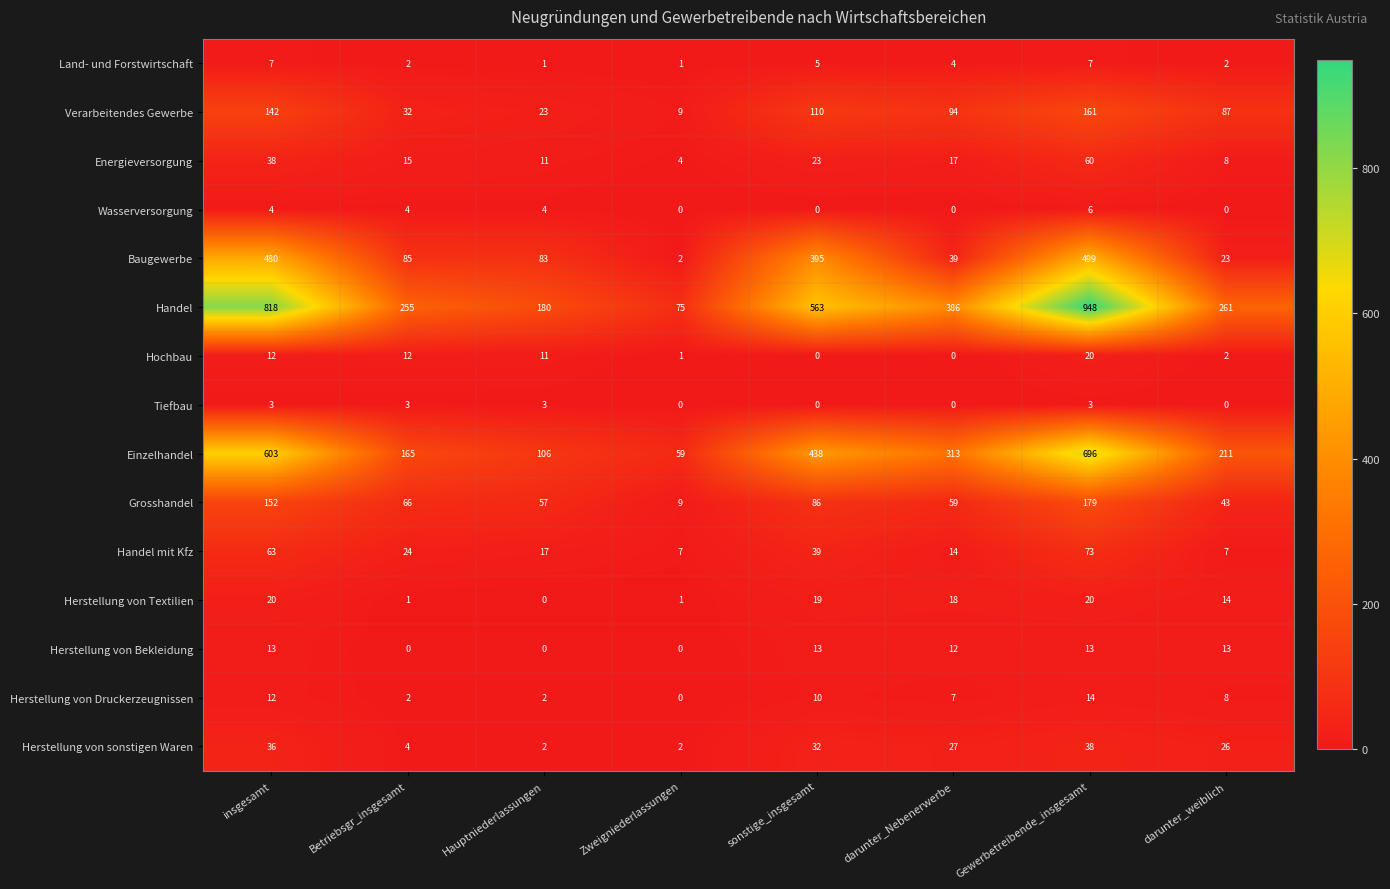

Where is Handel nearest to the value 511?

sonstige_insgesamt